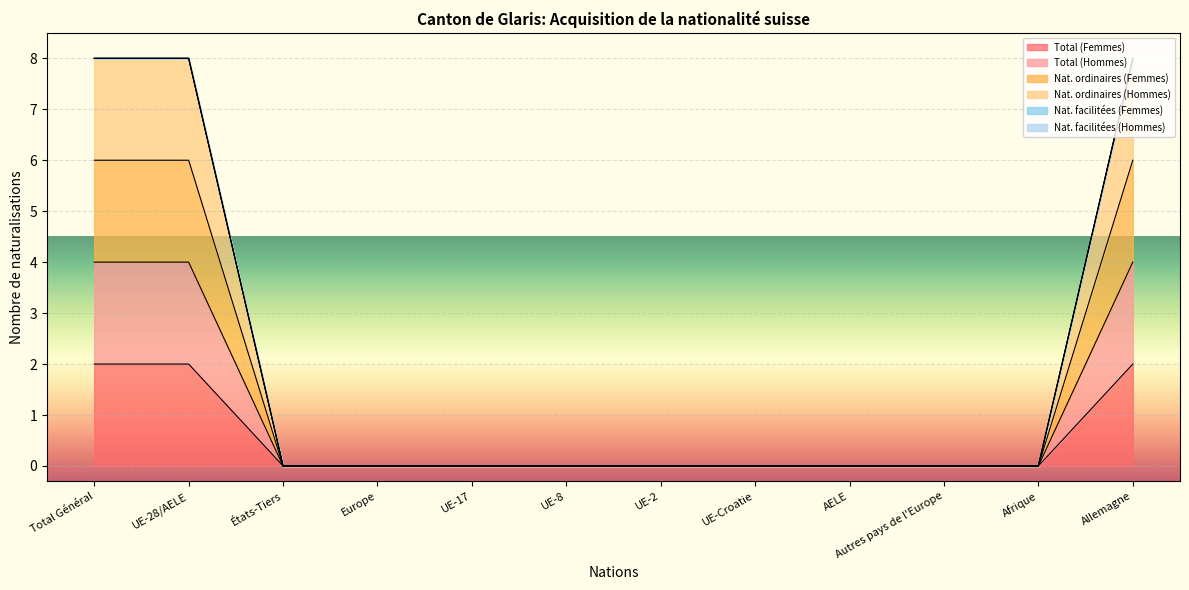

The value of Nat. ordinaires (Hommes) at États-Tiers is -5. True or false?

False